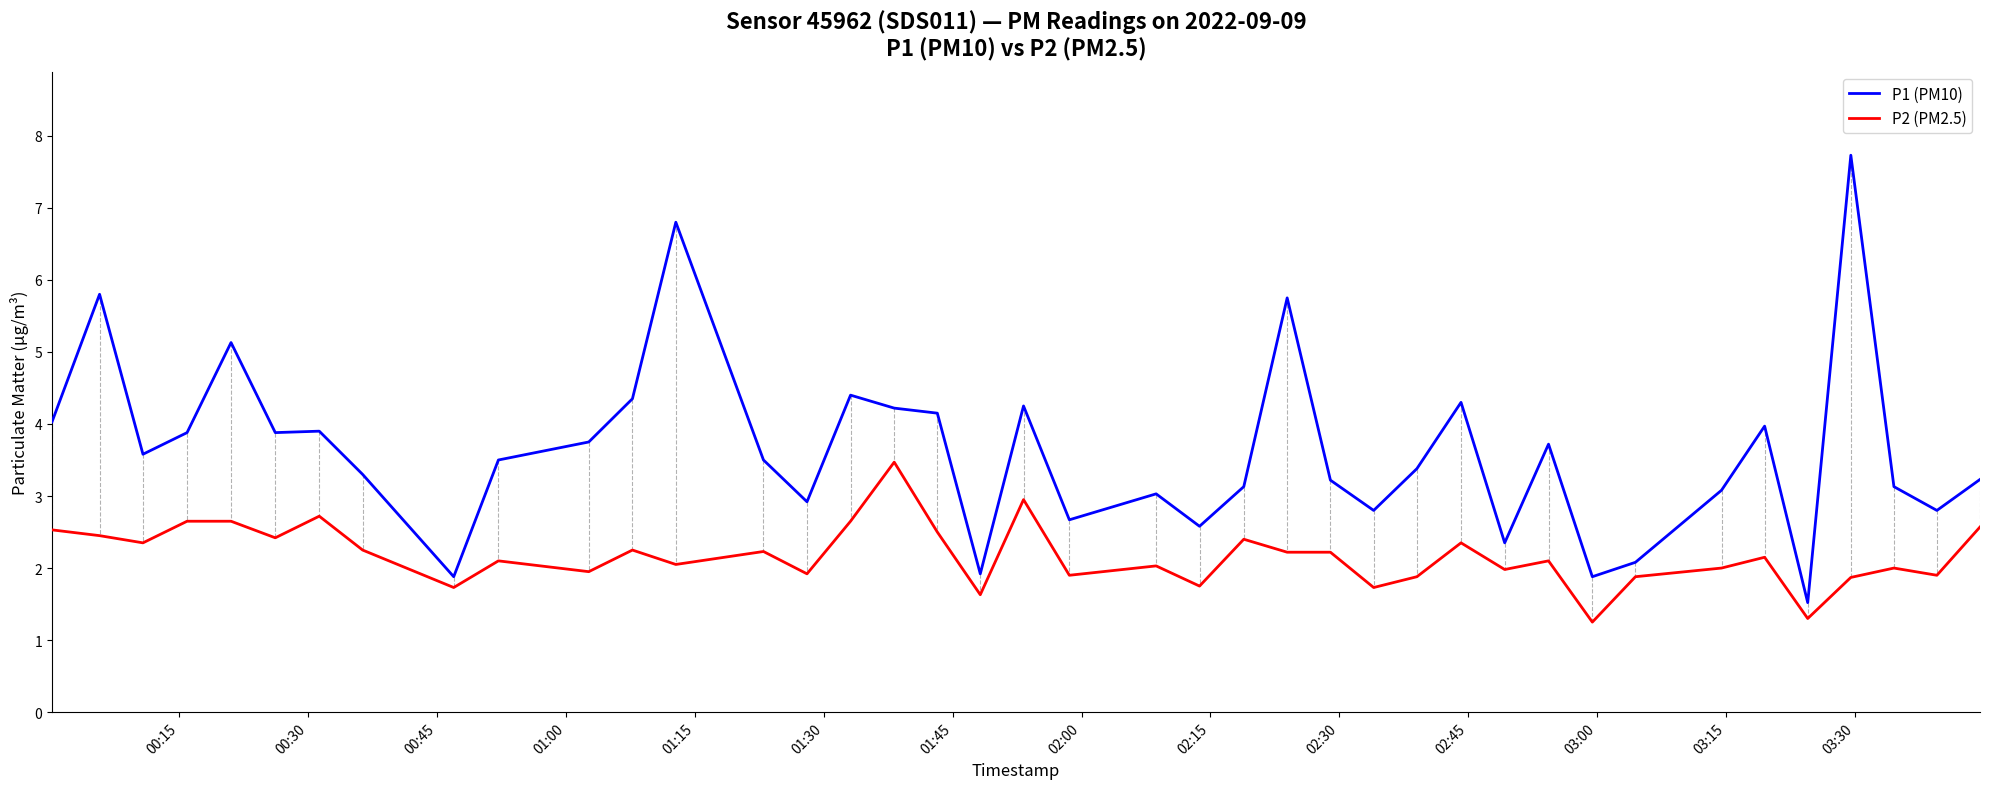

True or false: P2 (PM2.5) and P1 (PM10) intersect in this chart.

False